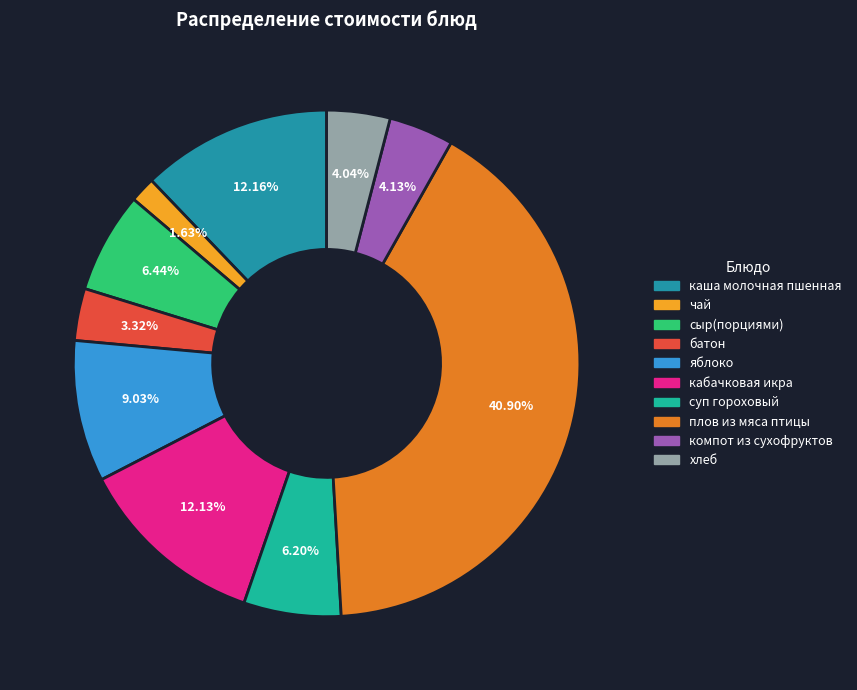

Is it true that компот из сухофруктов is 4% of the pie?

True